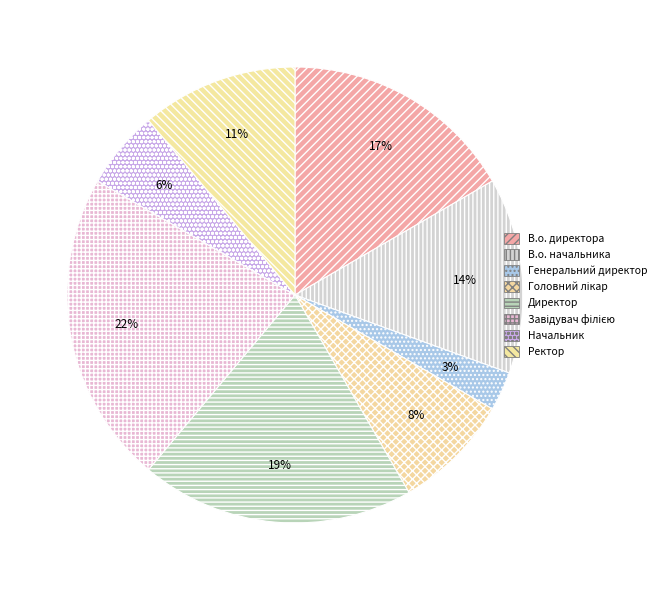

Between Завідувач філією and Директор, which is larger?

Завідувач філією